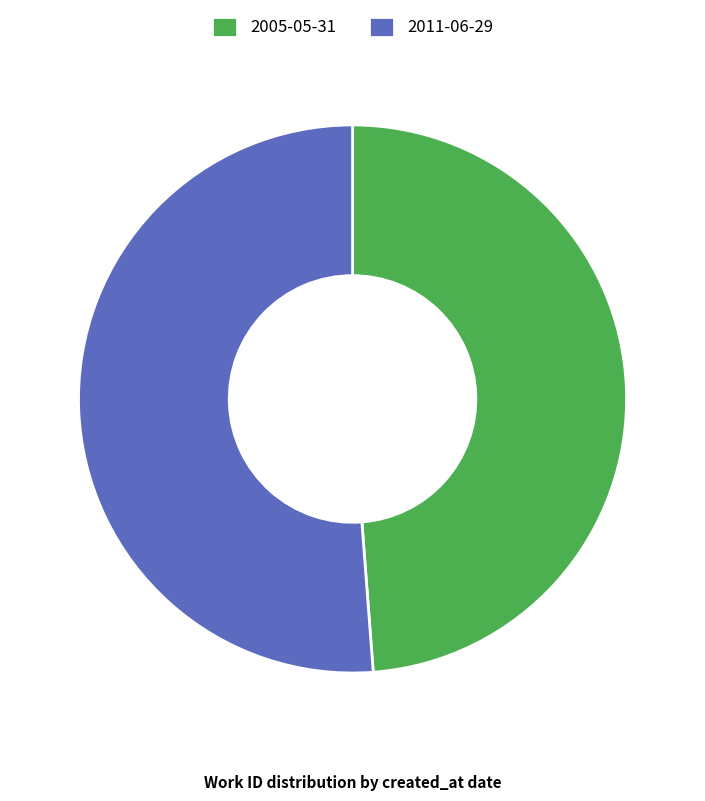

Is it true that 2005-05-31 is 36% of the pie?

False